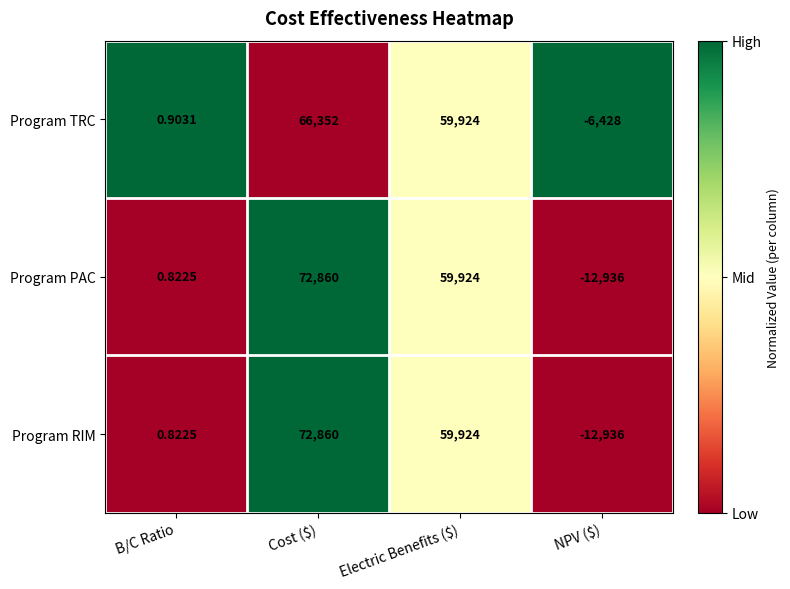

At which label is Program TRC closest to 29962?

B/C Ratio